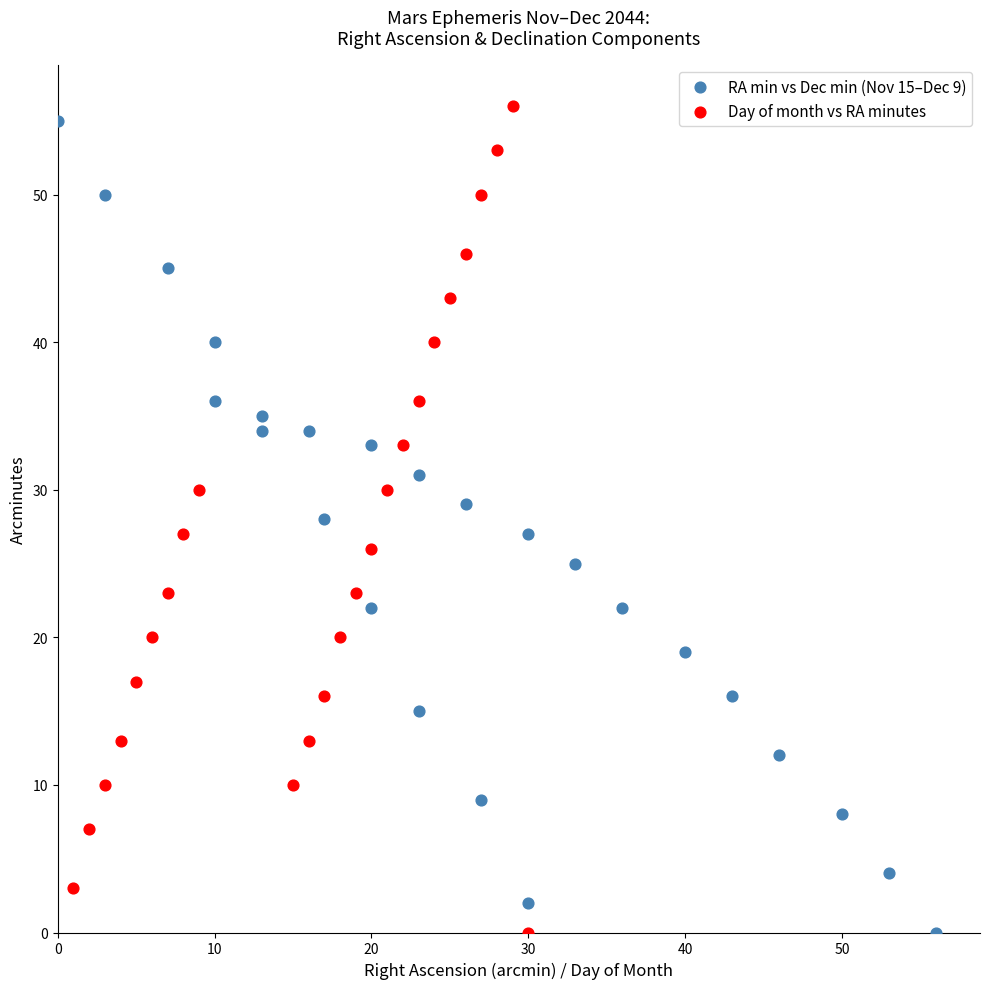

Which series has the largest Y range (max minus min)?

Day of month vs RA minutes